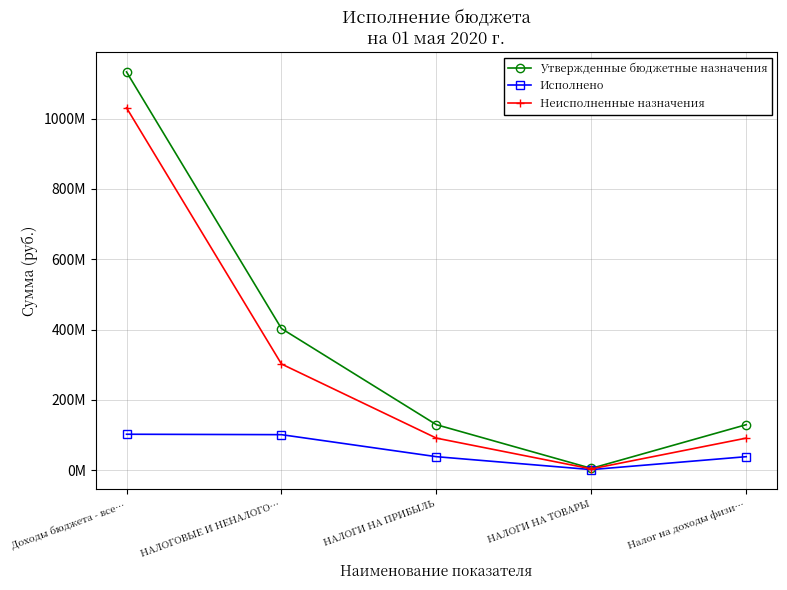

Does the chart have visible grid lines?

Yes